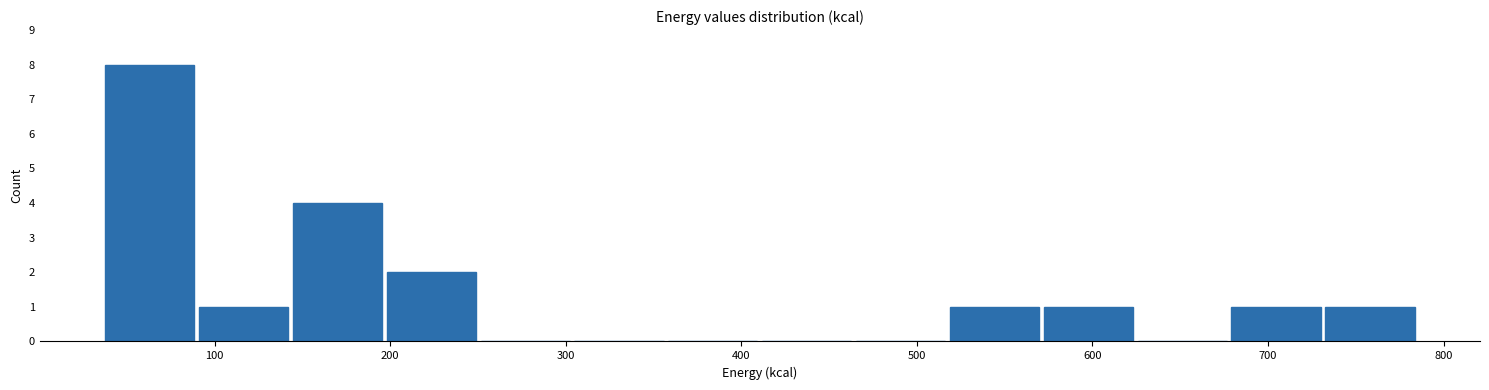

Over which range of the x-axis is the bar tallest?

40 to 90